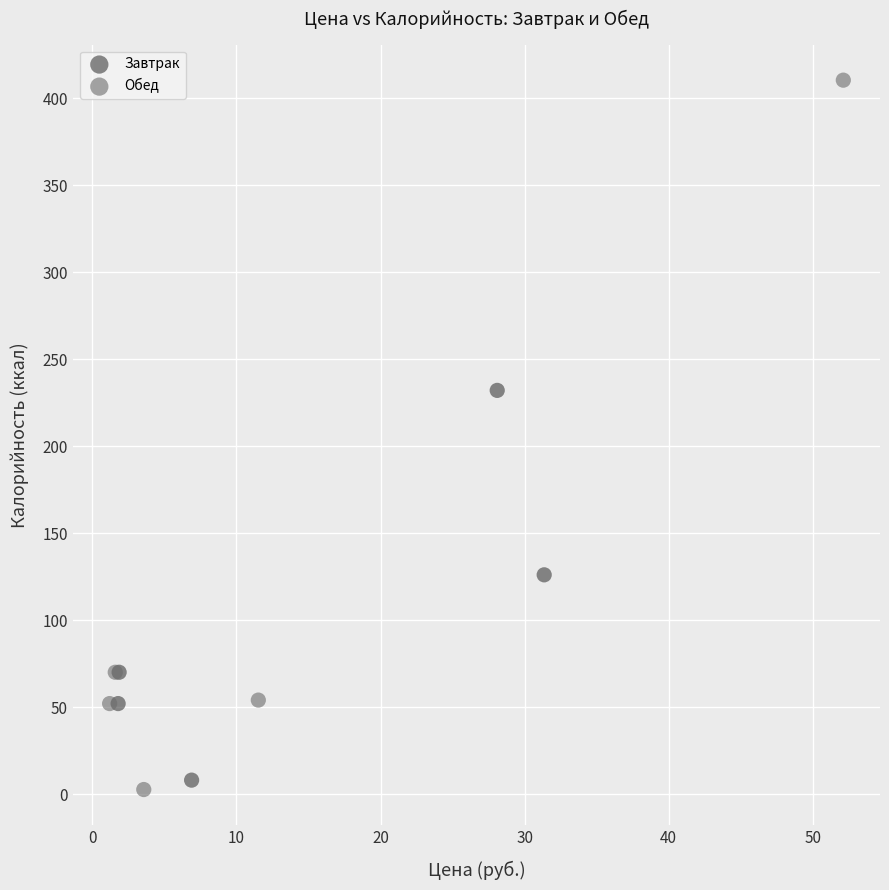

Which series has the largest Y range (max minus min)?

Обед